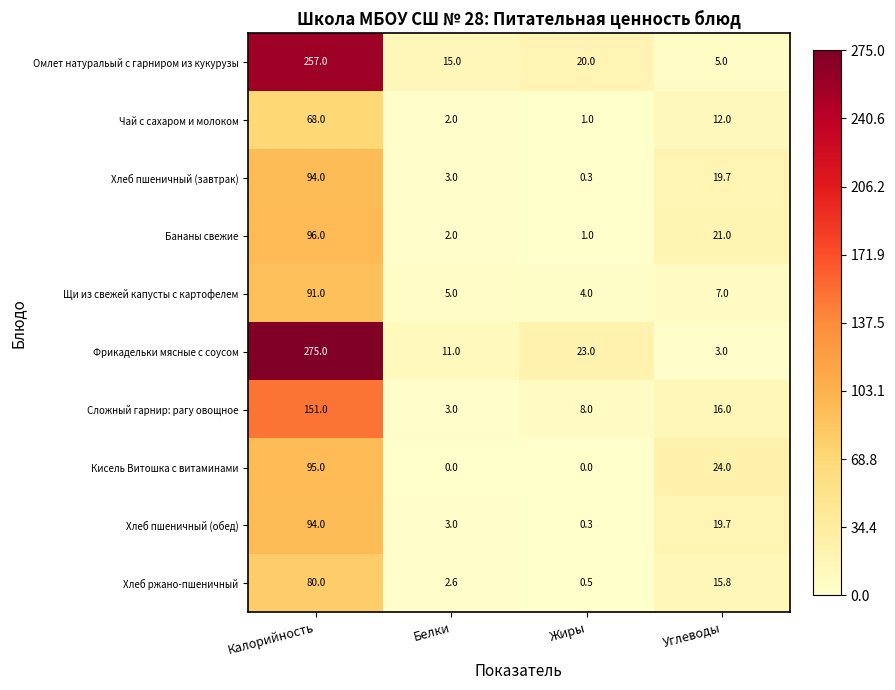

How many categories are shown in the chart?

4